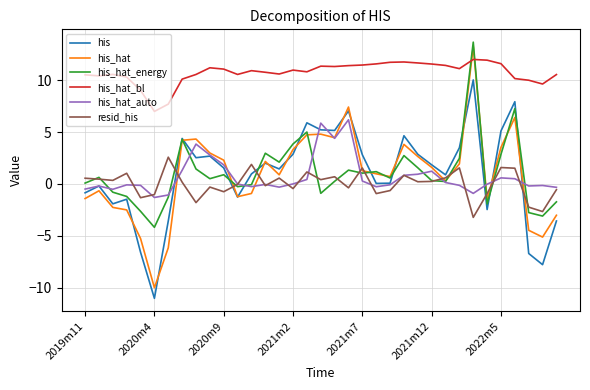

Which series has the largest total across all categories?

his_hat_bl